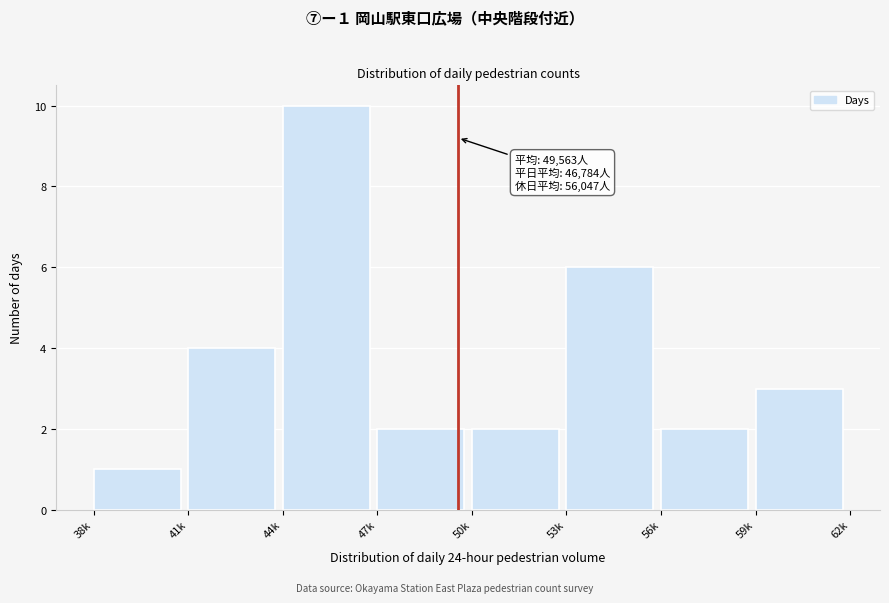

Reading left to right, transcribe all the data shown in this chart.

38k=1	41k=4	44k=10	47k=2	50k=2	53k=6	56k=2	59k=3